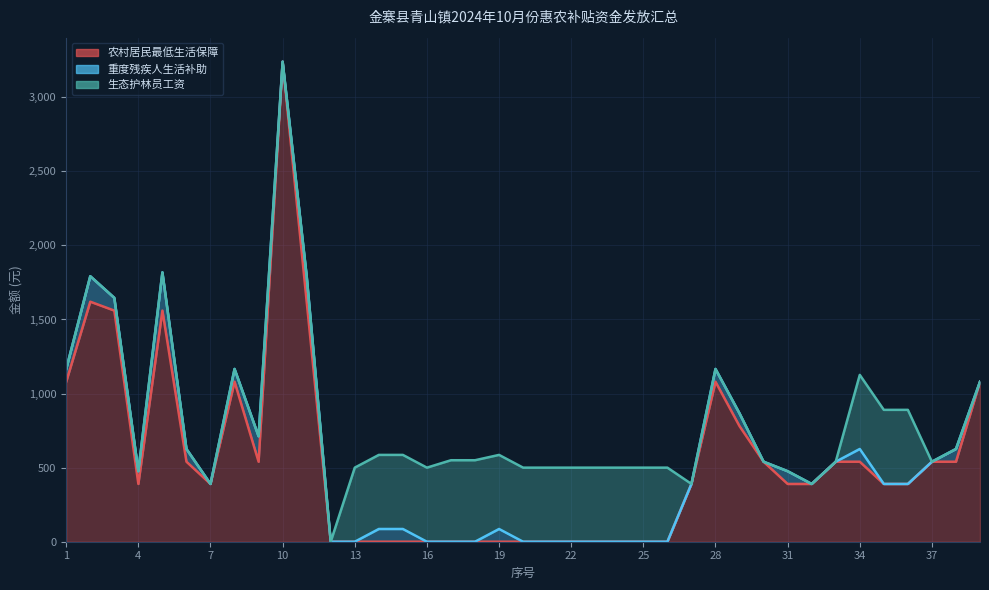

At which label is 生态护林员工资 closest to 275?

13